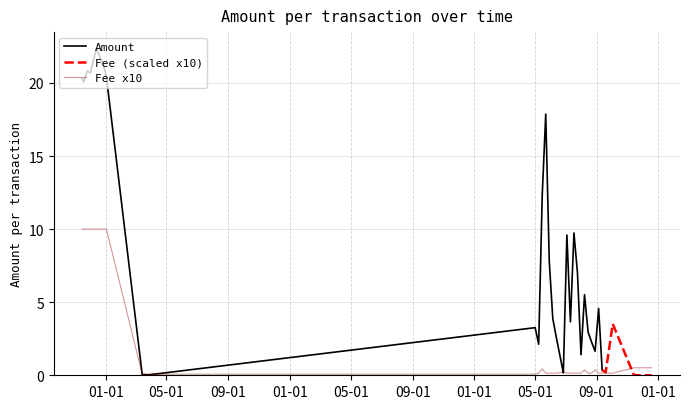

Which series has the largest total across all categories?

Amount